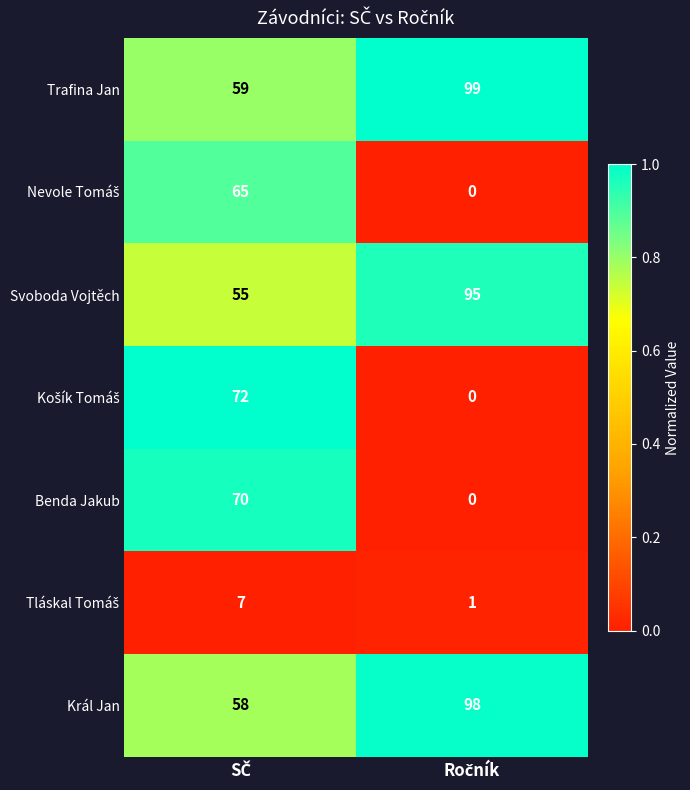

Which series has the largest total across all categories?

Trafina Jan